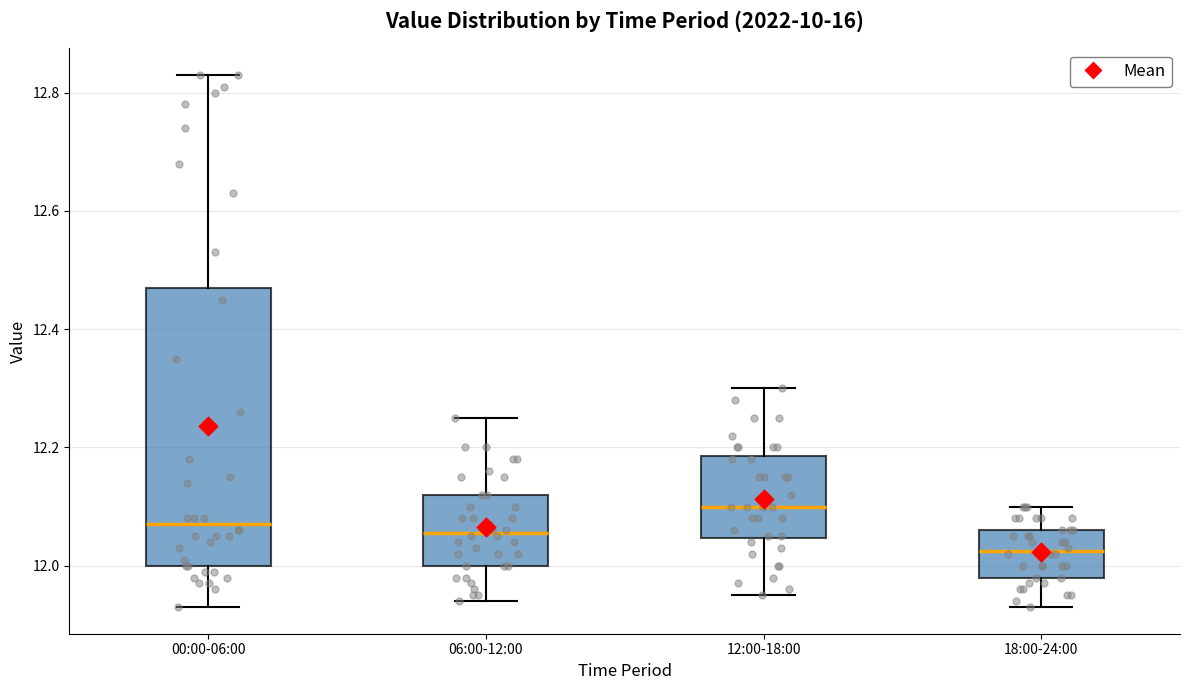

Where is the lower edge of the box for 12:00-18:00 on the y-axis? The values are not printed on the chart, so give them approximately, as read against the axis.

12.04